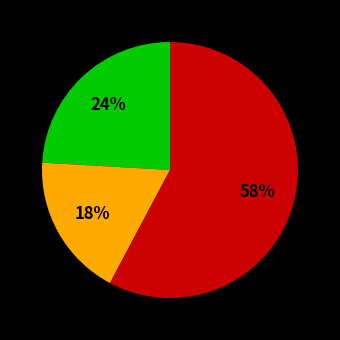

Is there any slice that represents more than half of the pie?

Yes